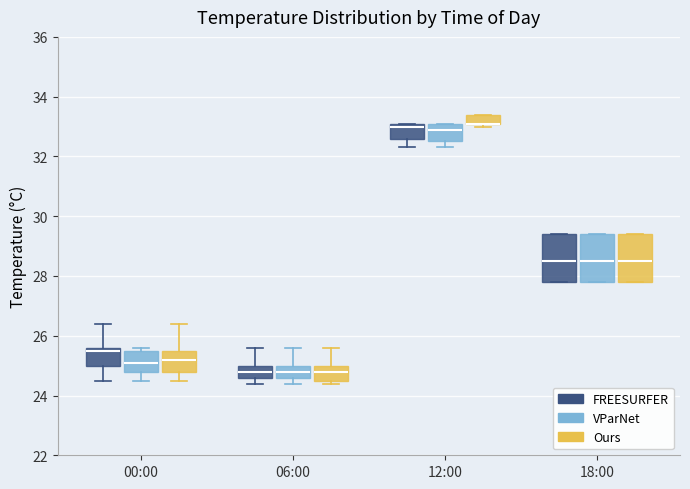

Where is the upper edge of the box for 00:00 (VParNet) on the y-axis? The values are not printed on the chart, so give them approximately, as read against the axis.

25.6